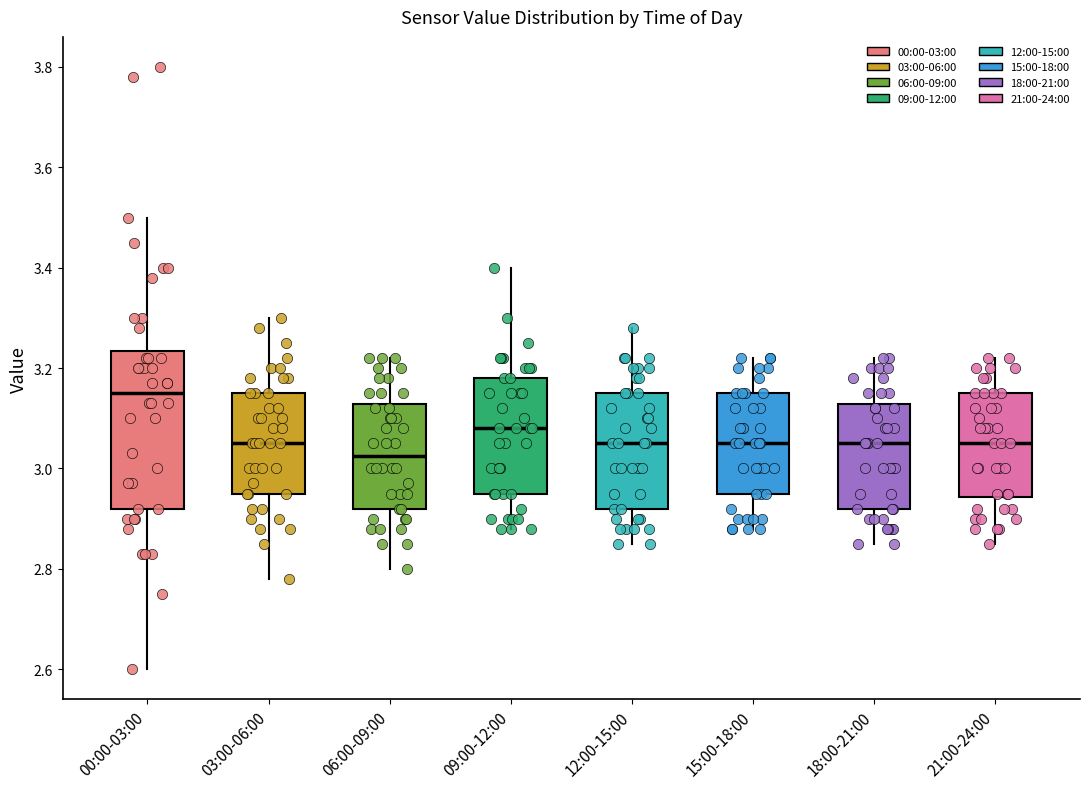

Reading left to right, transcribe this box plot: for each box, give where its median line is, the range the box spans, and where its two whiskers end, as read against the y-axis. The values are not printed on the chart, so give them approximately, as read against the axis.

00:00-03:00: median 3.16, box 2.92 to 3.24, whiskers 2.60 to 3.50
03:00-06:00: median 3.06, box 2.96 to 3.16, whiskers 2.78 to 3.30
06:00-09:00: median 3.02, box 2.92 to 3.12, whiskers 2.80 to 3.22
09:00-12:00: median 3.08, box 2.96 to 3.18, whiskers 2.88 to 3.40
12:00-15:00: median 3.06, box 2.92 to 3.16, whiskers 2.86 to 3.28
15:00-18:00: median 3.06, box 2.96 to 3.16, whiskers 2.88 to 3.22
18:00-21:00: median 3.06, box 2.92 to 3.12, whiskers 2.86 to 3.22
21:00-24:00: median 3.06, box 2.94 to 3.16, whiskers 2.86 to 3.22